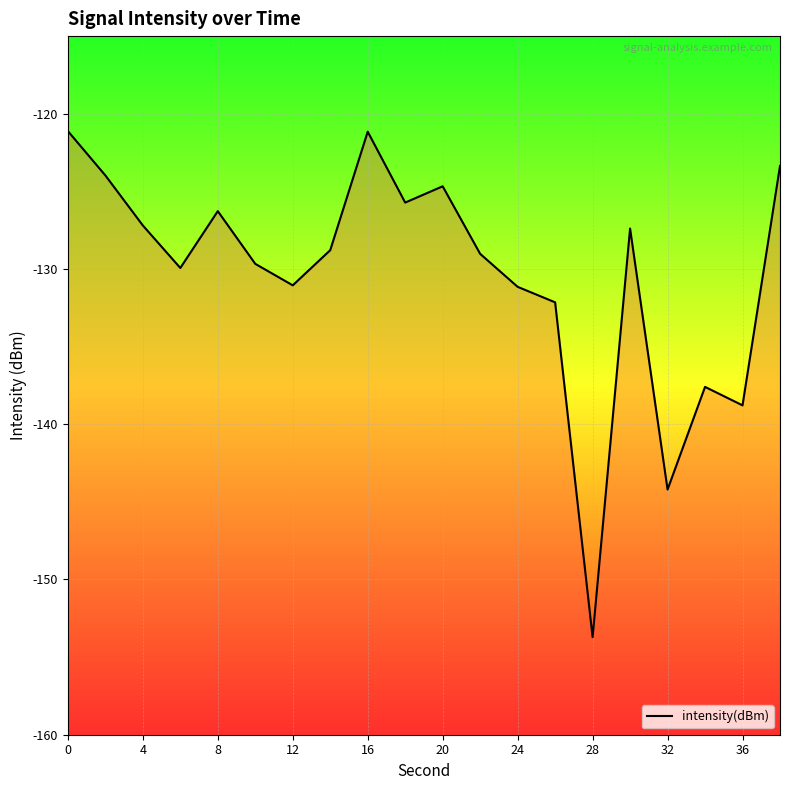

How many points are lower than both their immediate neighbors (excluding endpoints)?

6